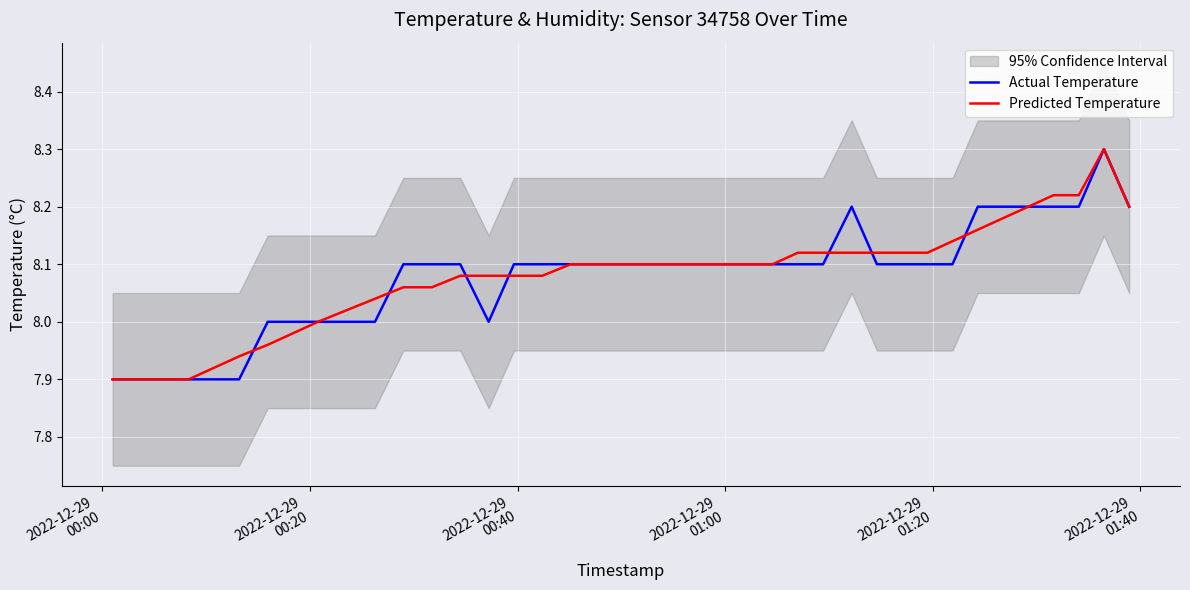

Which series ends up on top after the final intersection of Predicted Temperature and Actual Temperature?

Actual Temperature